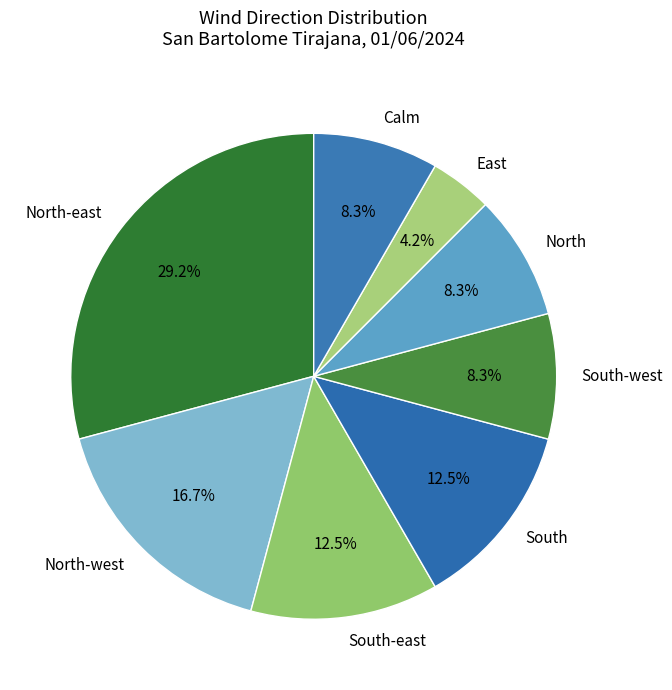

Which slice is the smallest?

East